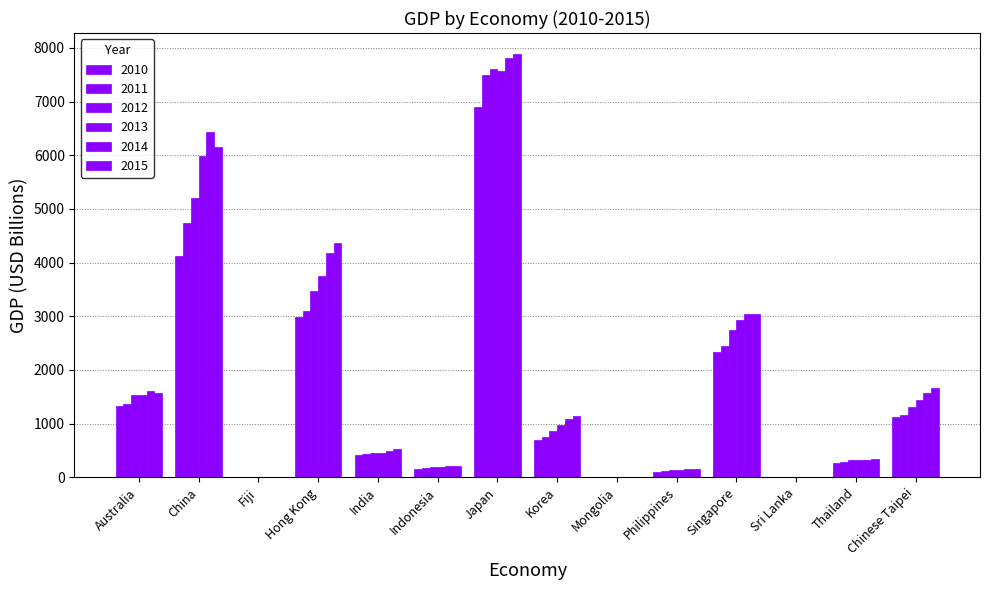

Between Chinese Taipei and India, which is larger?

Chinese Taipei